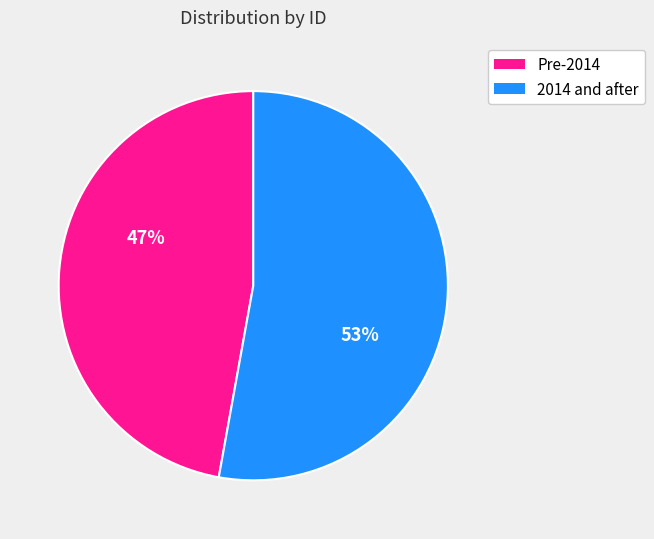

Which slice represents more than half of the pie?

2014 and after